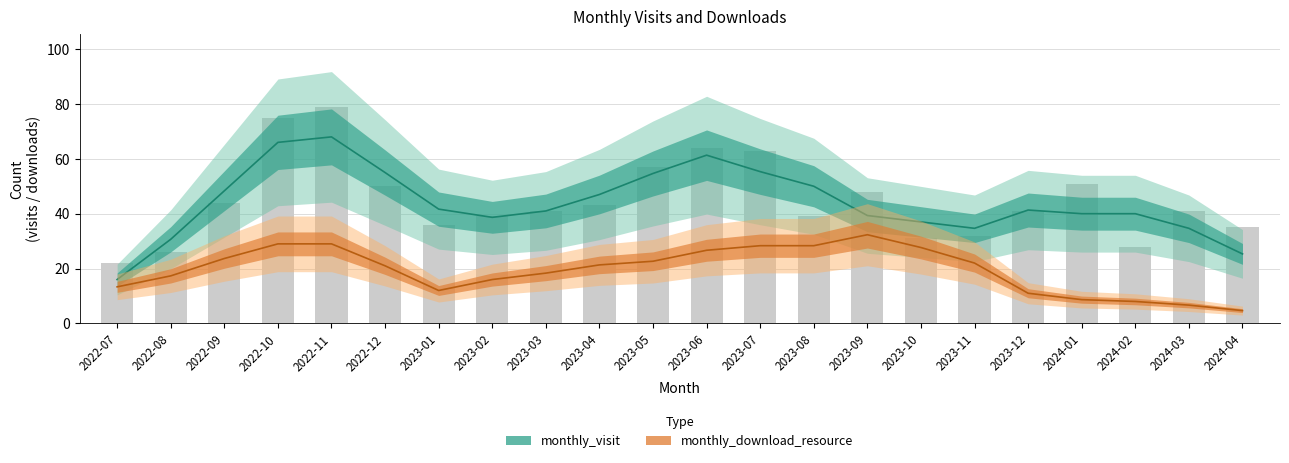

Reading right to left, what are all the values shown in this chart?

35	41	28	51	41	32	31	48	39	63	64	57	43	41	39	36	50	79	75	44	26	22